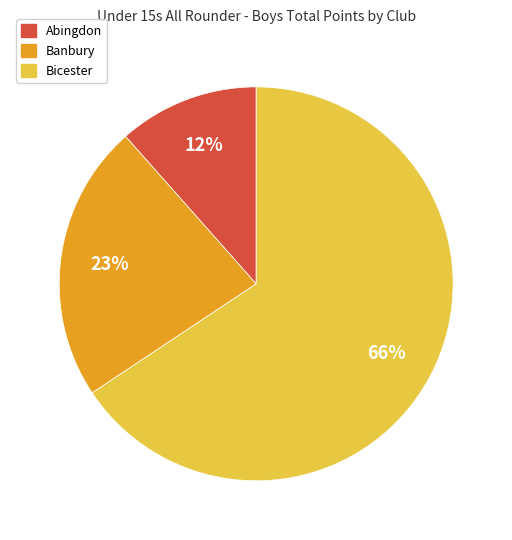

To the nearest percent, what is the average slice percentage?

33%